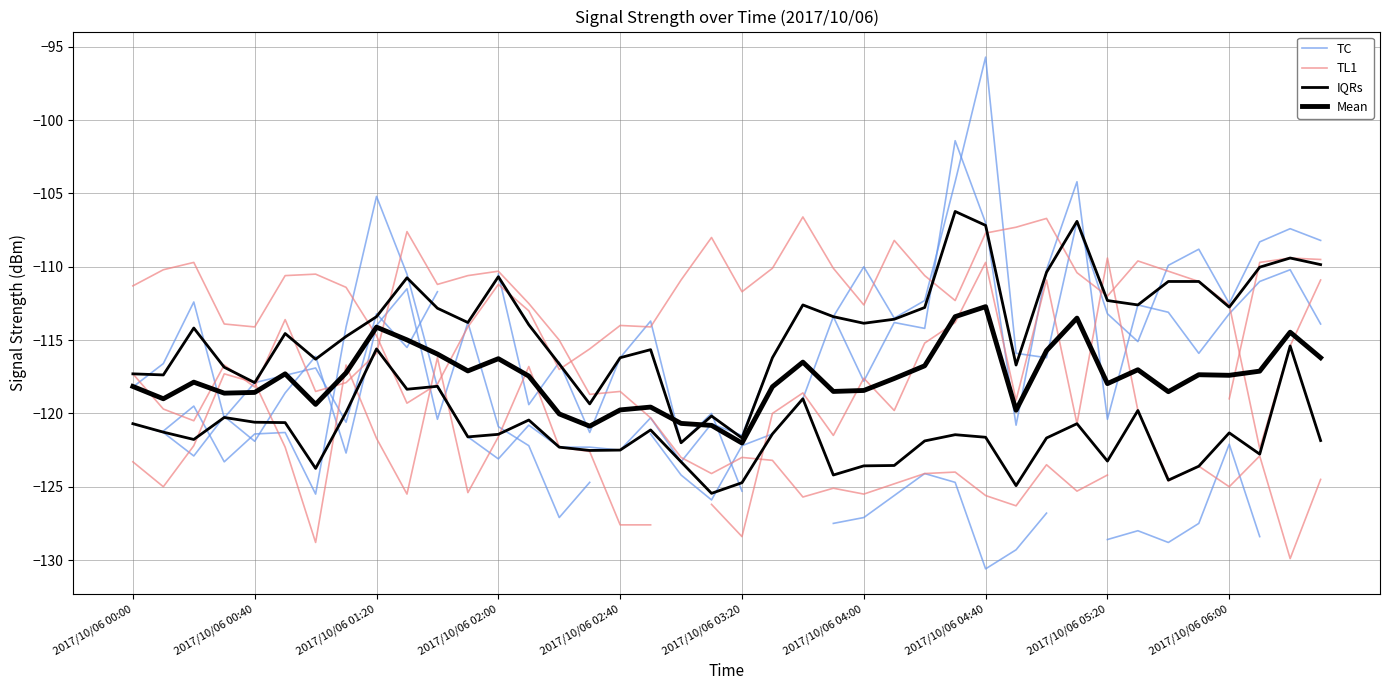

How many values in the TL1 series exceed -119?

15